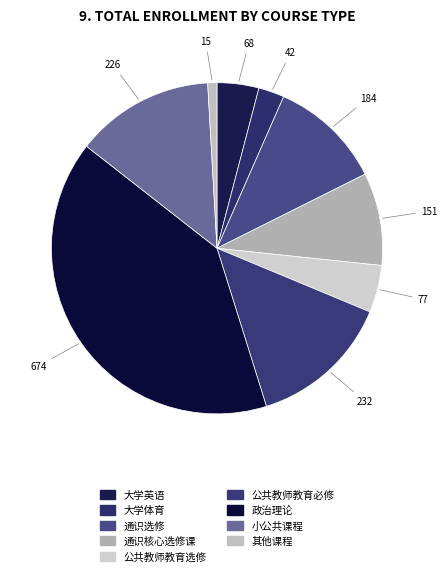

Is it true that 公共教师教育选修 is 5% of the pie?

True